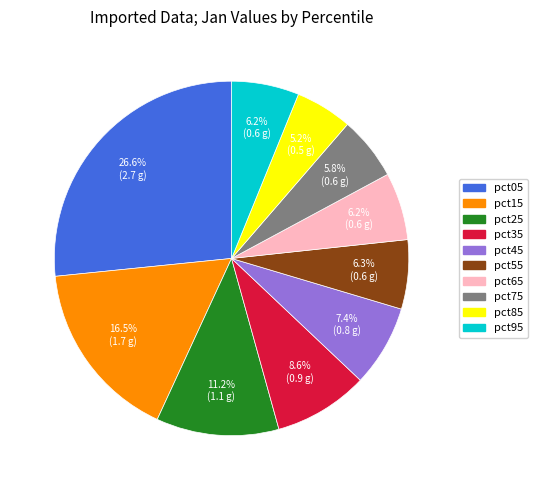

To the nearest percent, what is the difference between the pct65 and pct45 slice percentages?

1%